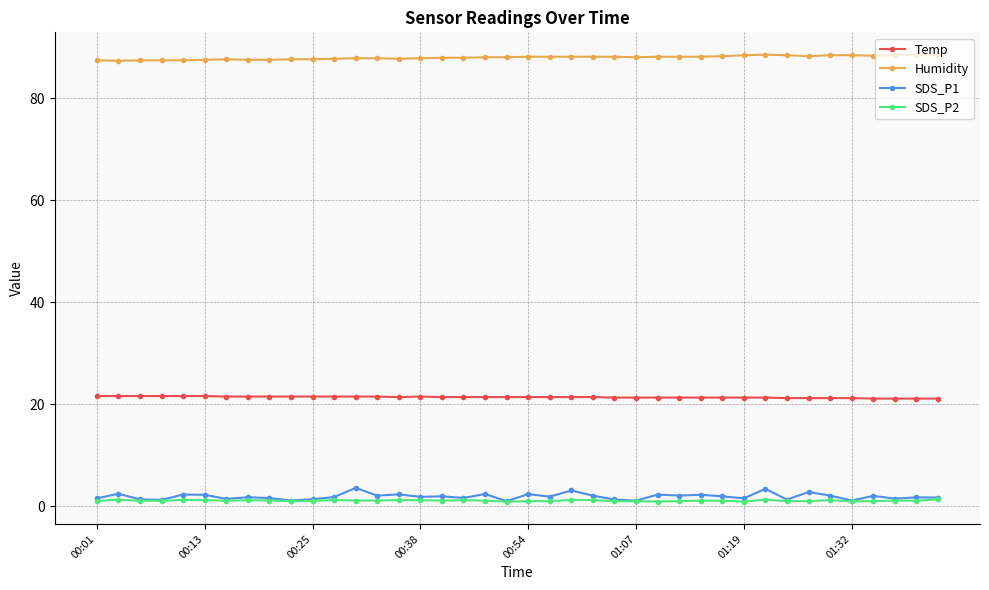

What is the value of the Humidity point at the 11th from the left?

87.6